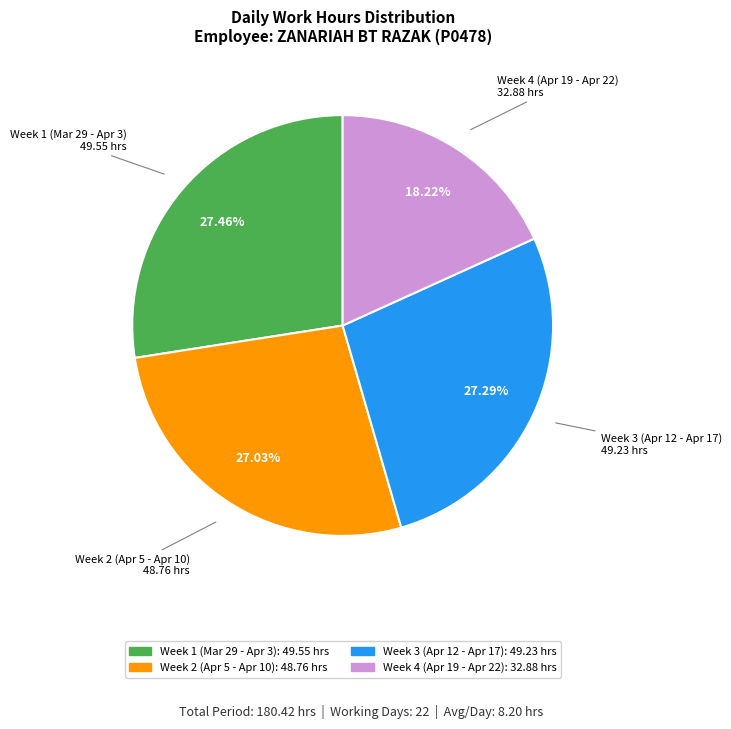

How many slices are in this pie chart?

4